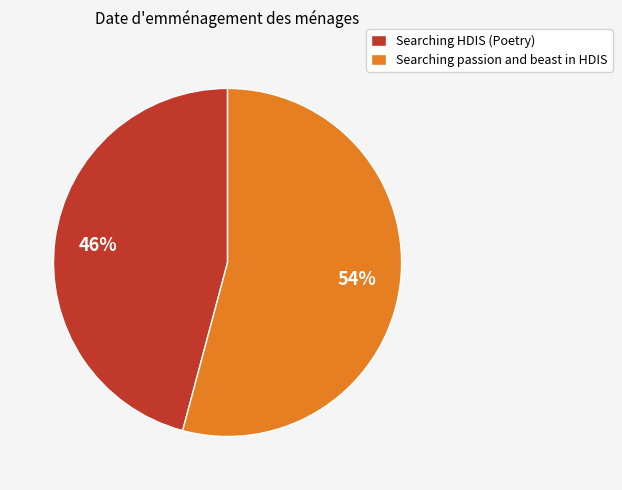

To the nearest percent, what is the difference between the Searching passion and beast in HDIS and Searching HDIS (Poetry) slice percentages?

8%